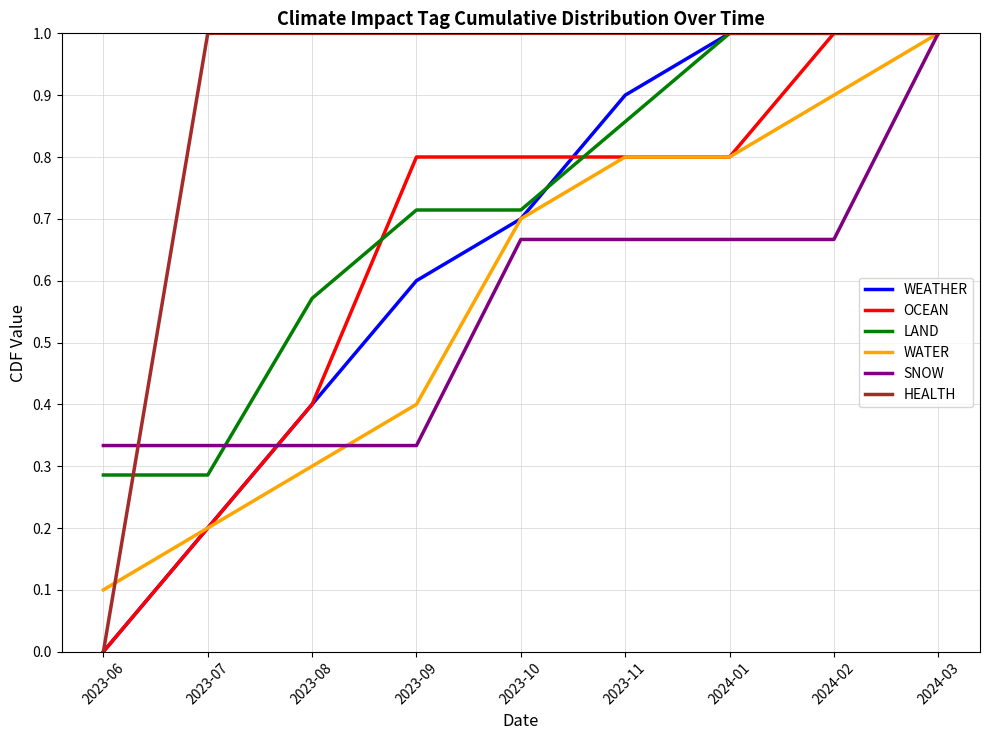

Is it true that SNOW equals 0.7 at 2024-02?

True